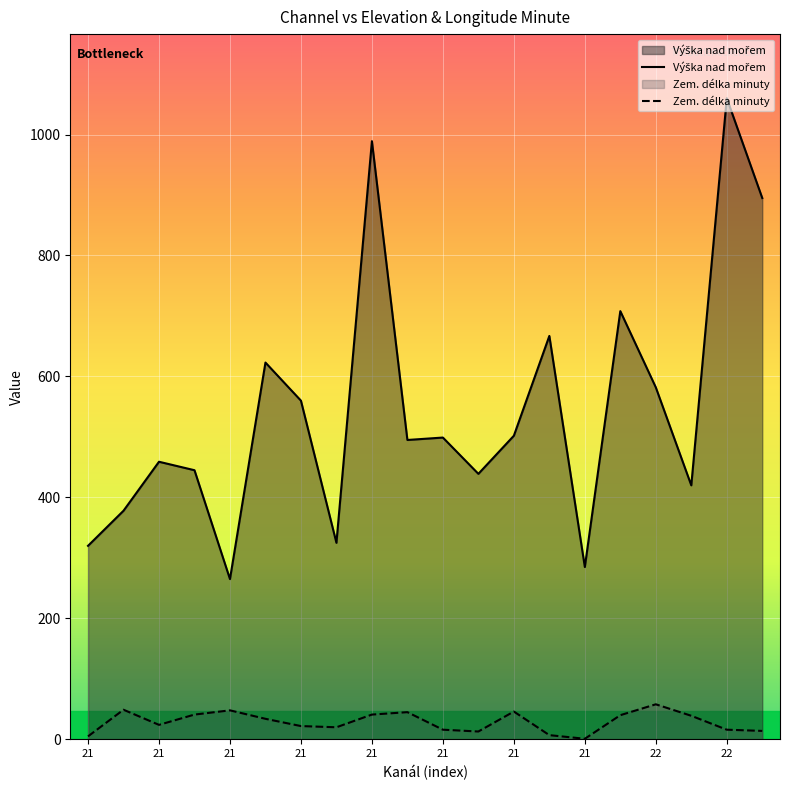

Does the chart display data point markers on the line(s)?

No